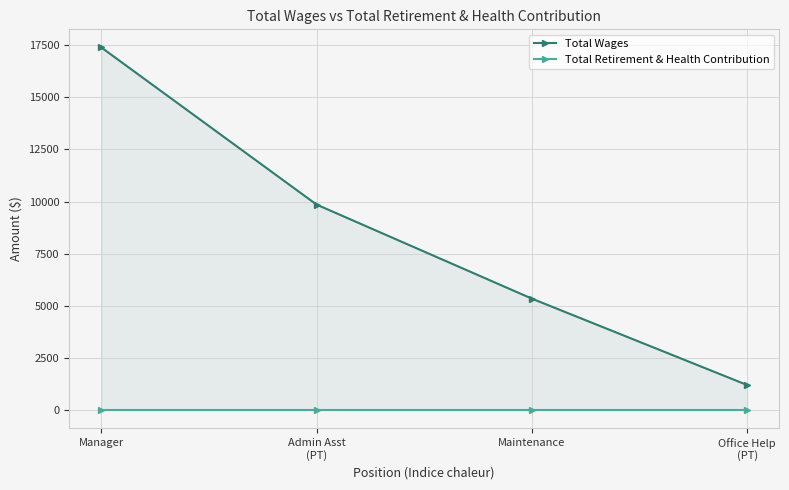

True or false: Total Wages has more than 0 points higher than both neighbors.

False